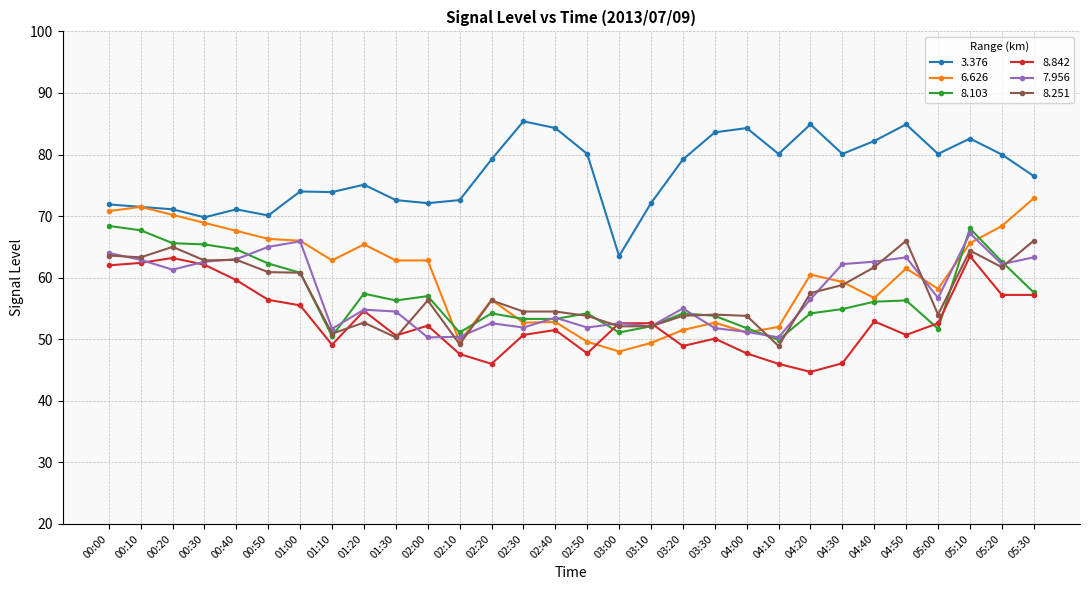

Read the 6.626 value at 00:10.

71.5